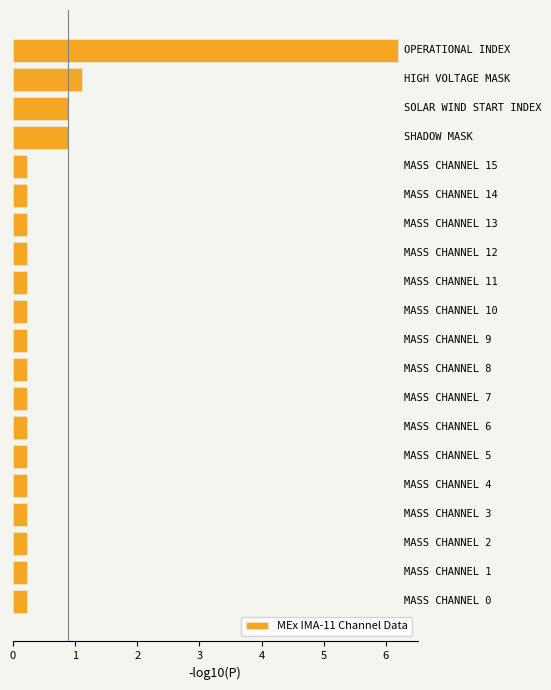

What is the sum of all values?

12.6